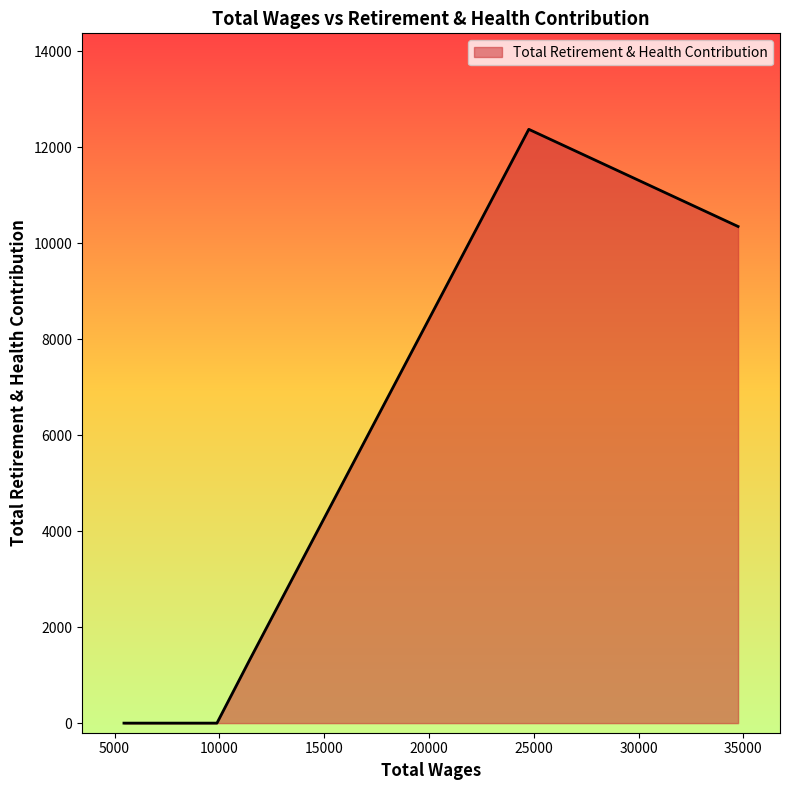

What is the difference between the second highest and second lowest values?

10348